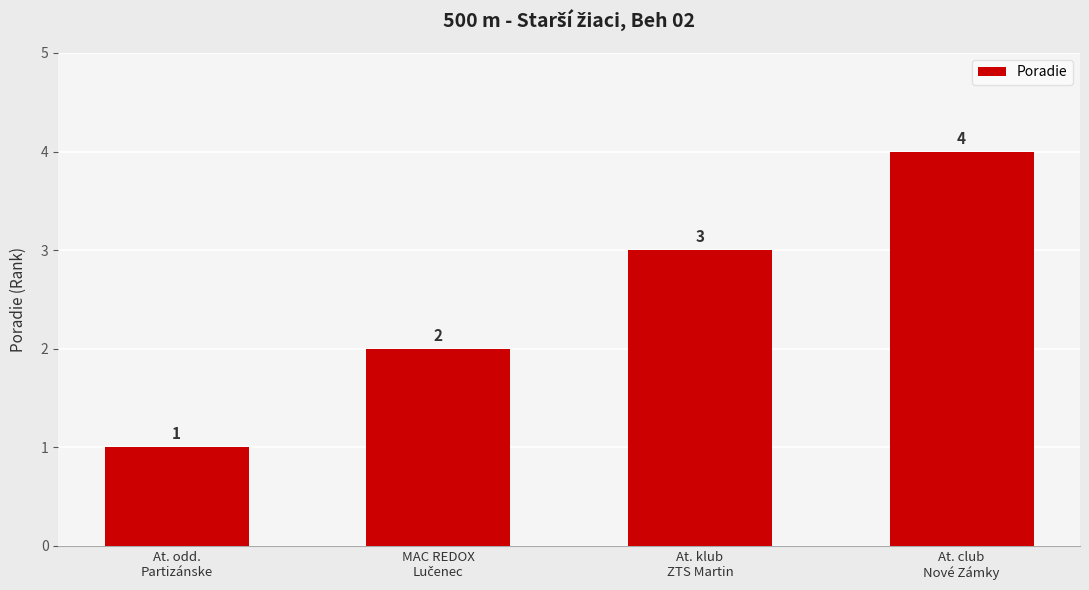

What is the difference between the maximum and minimum values?

3